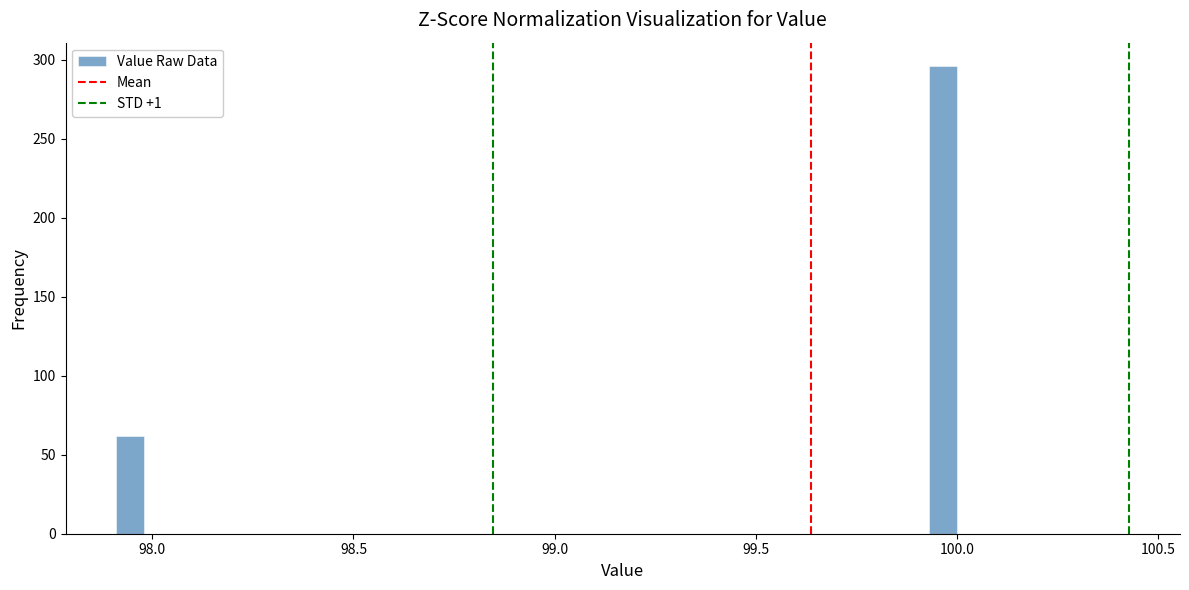

Read against the x-axis, roughly where is the centre of the tallest bar?

99.95